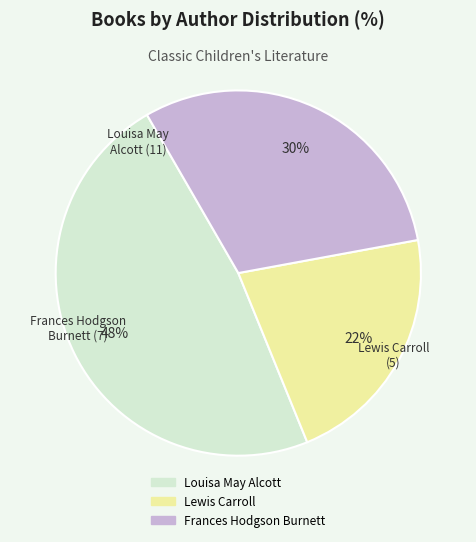

To the nearest percent, what is the difference between the largest and smallest slice percentages?

26%